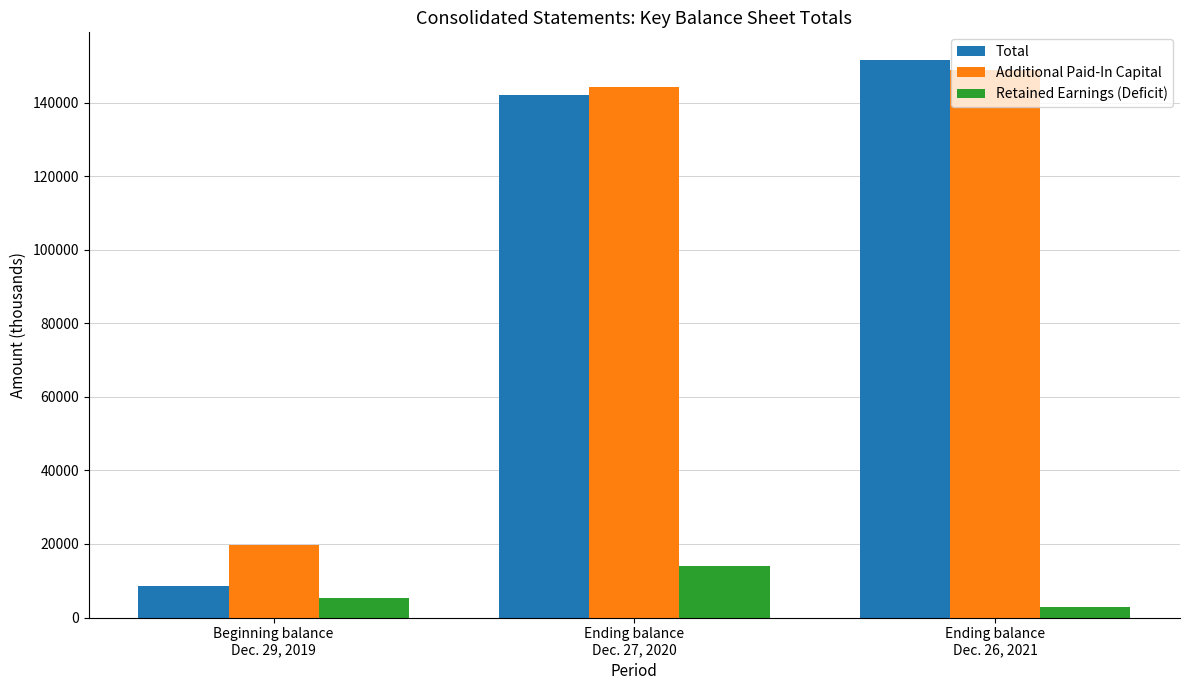

The value of Additional Paid-In Capital at Ending balance
Dec. 27, 2020 is 59224. True or false?

False